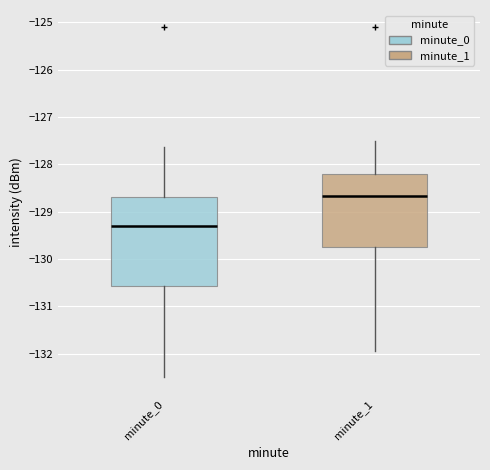

Where does the lower whisker of the box for minute_0 end on the y-axis? The values are not printed on the chart, so give them approximately, as read against the axis.

-132.5